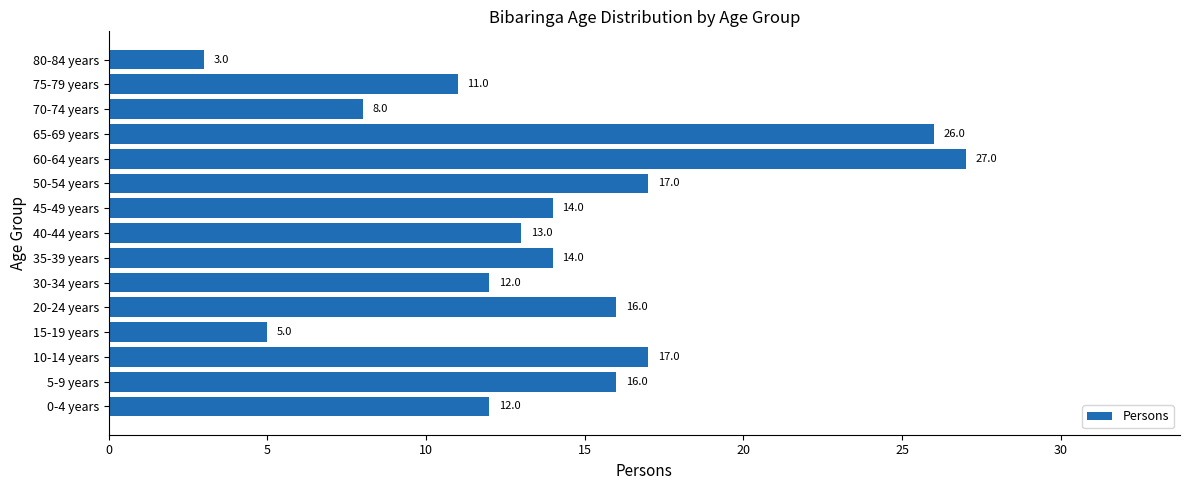

Which category has the highest value across all series?

60-64 years